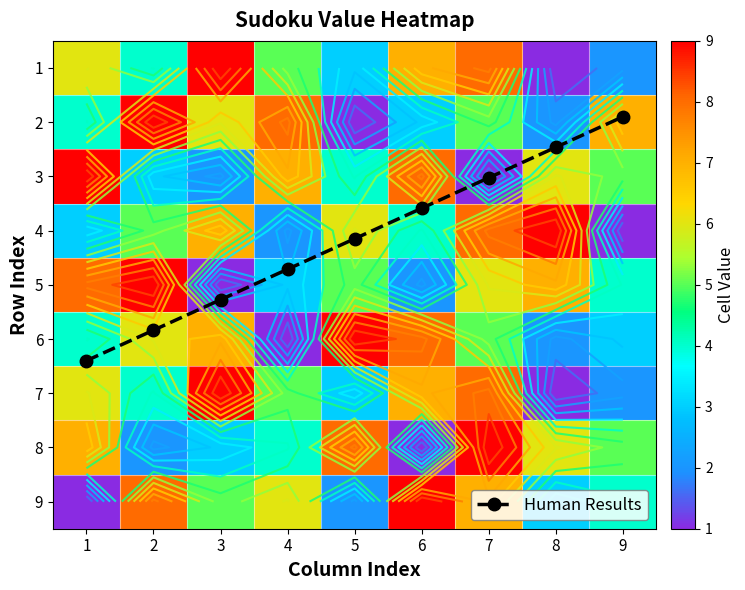

What is the minimum value for 9?

1.0